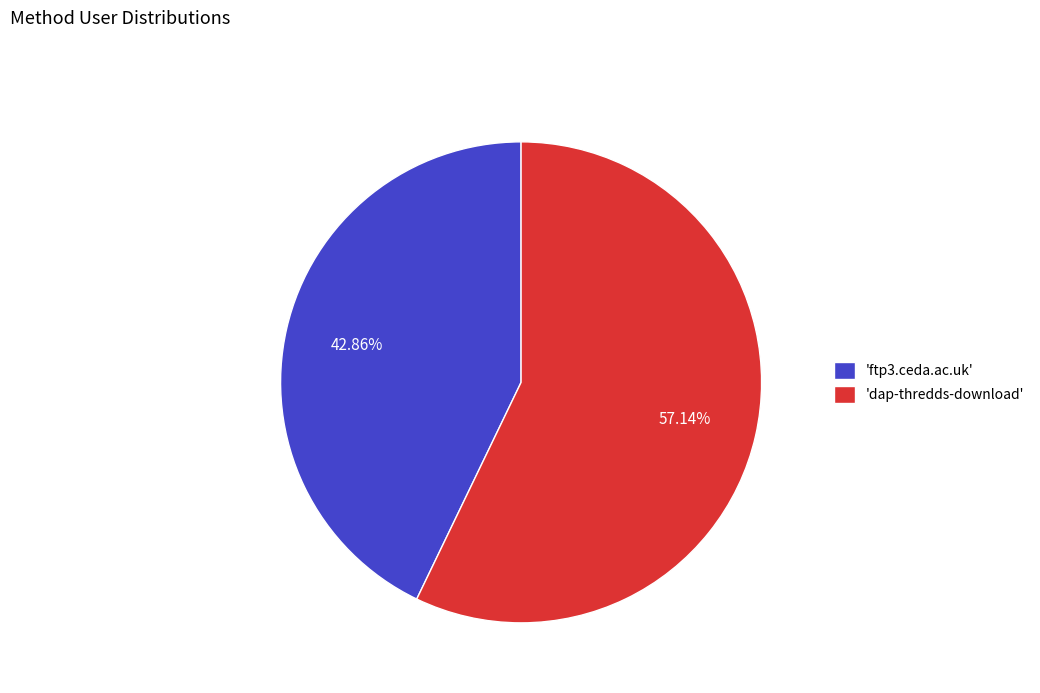

Is the sum of 'dap-thredds-download' and 'ftp3.ceda.ac.uk' greater than half?

Yes